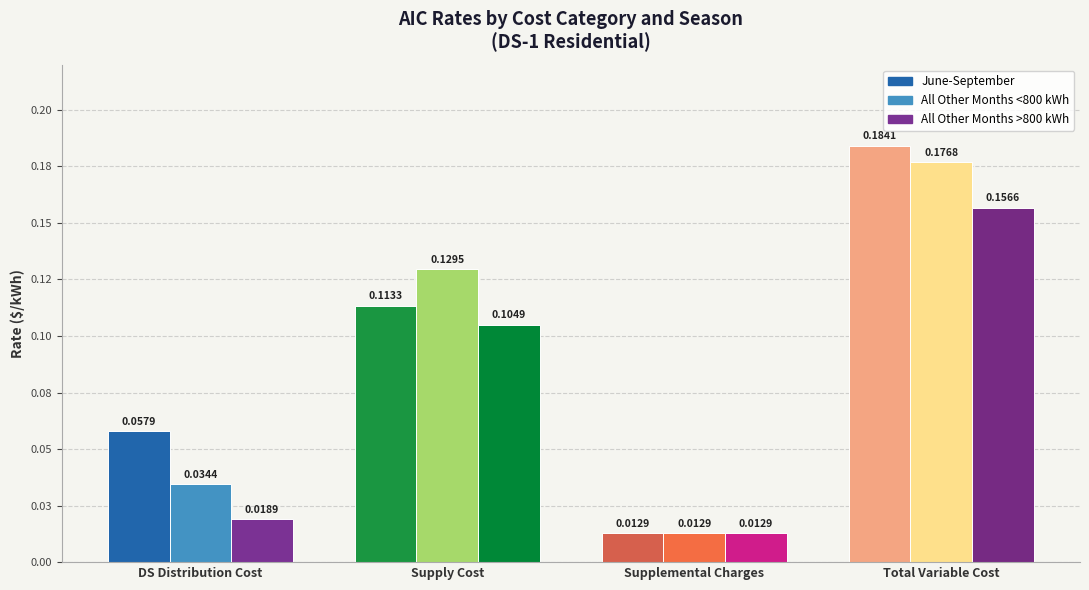

Does the chart contain any negative values?

No